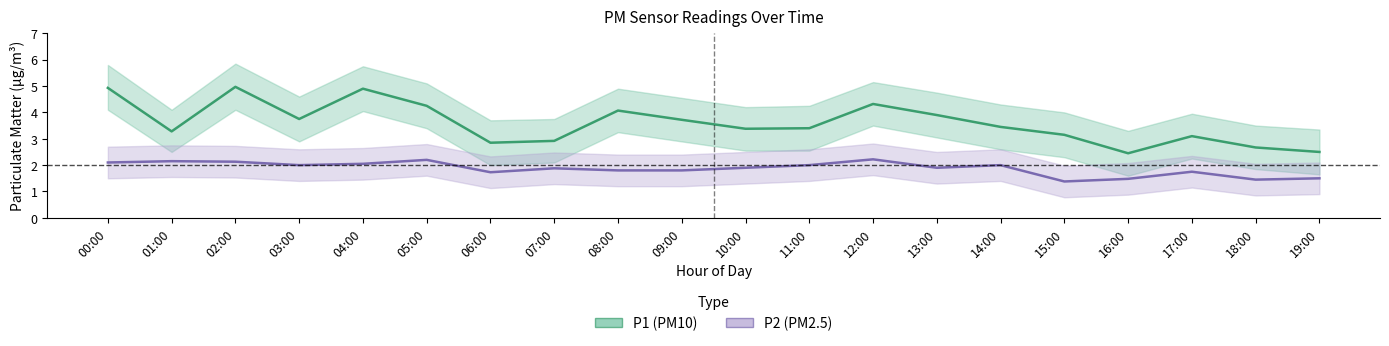

Rank the categories by P2 (PM2.5) value from lowest to highest.

15:00, 18:00, 16:00, 19:00, 06:00, 17:00, 08:00, 09:00, 07:00, 10:00, 13:00, 03:00, 11:00, 14:00, 04:00, 00:00, 02:00, 01:00, 05:00, 12:00